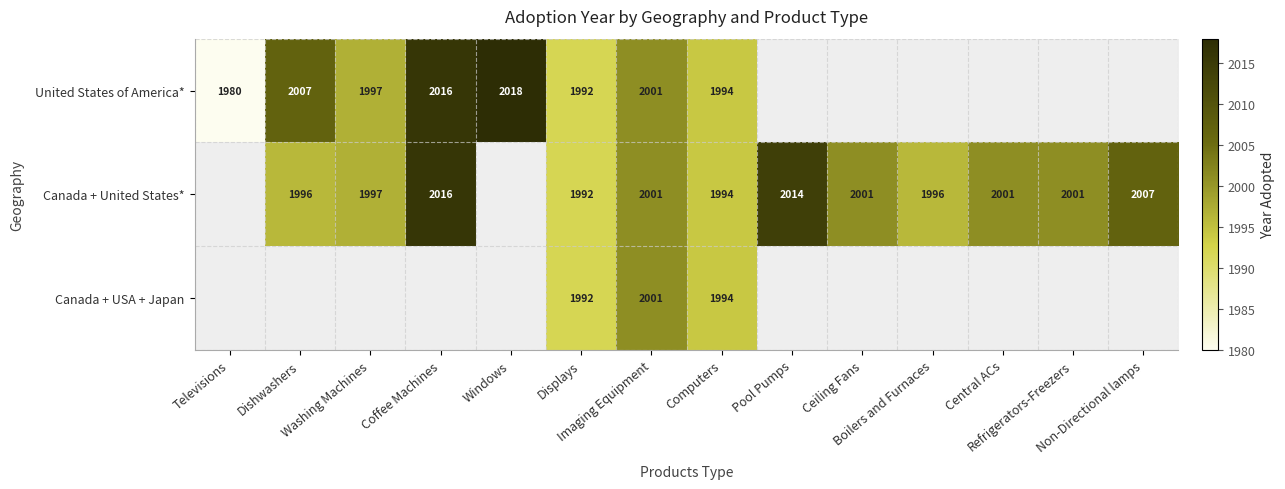

Read the United States of America* value at Dishwashers.

2007.0